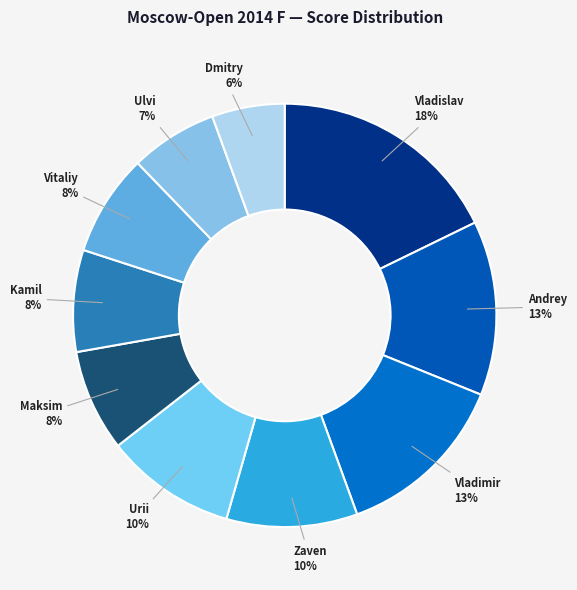

Is there a majority slice in this chart?

No